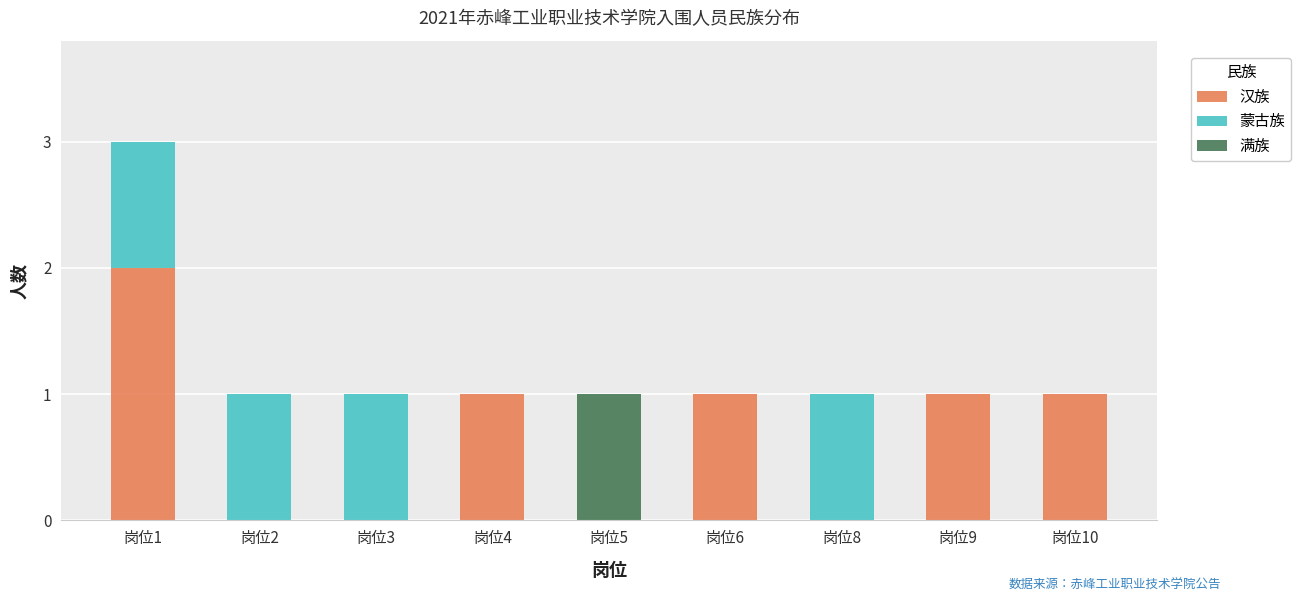

The 汉族 series shows 1 at 岗位6. True or false?

True